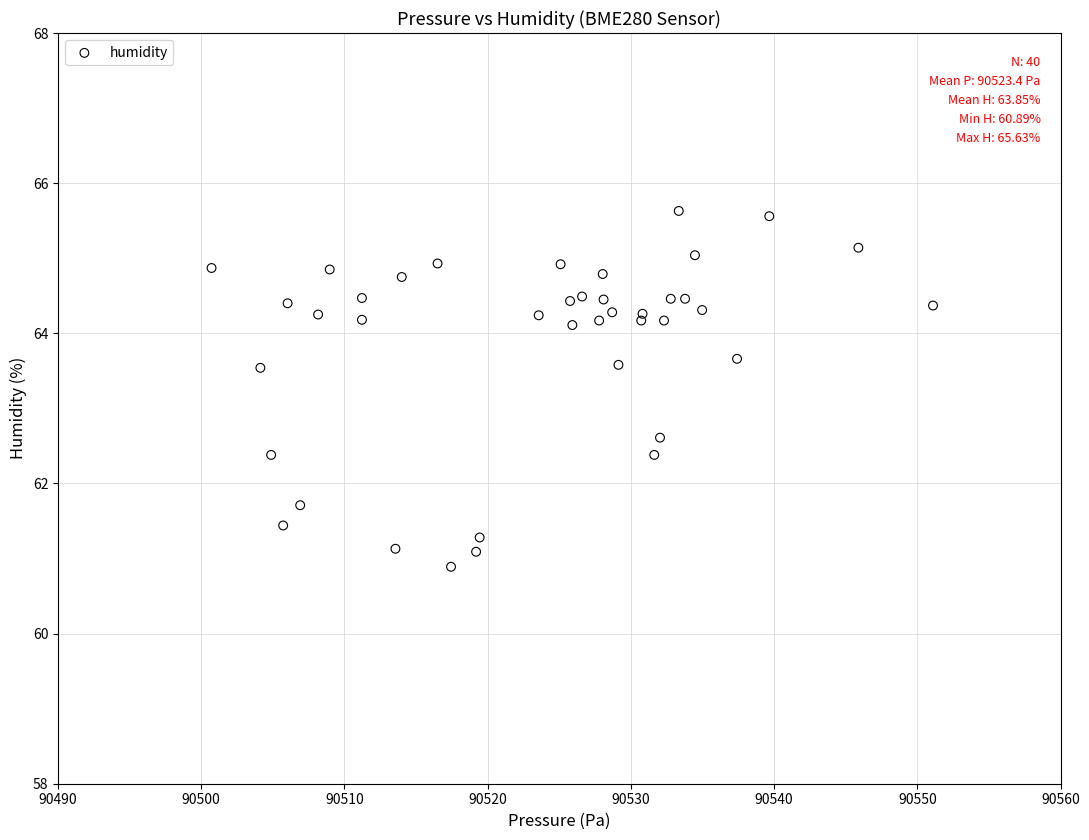

What Y value in the scatter plot is closest to 63?

62.6